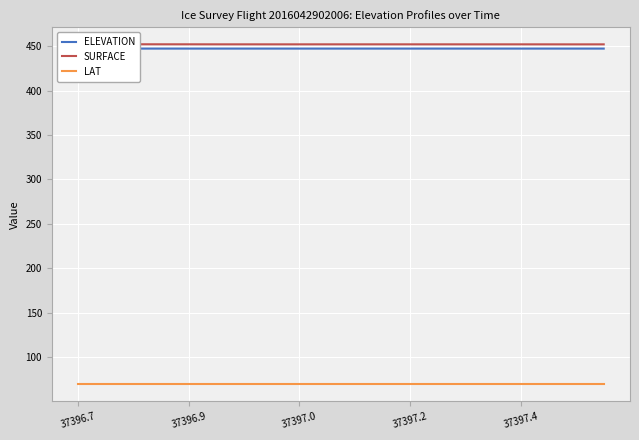

Rank the series by their maximum value, from lowest to highest.

LAT, ELEVATION, SURFACE